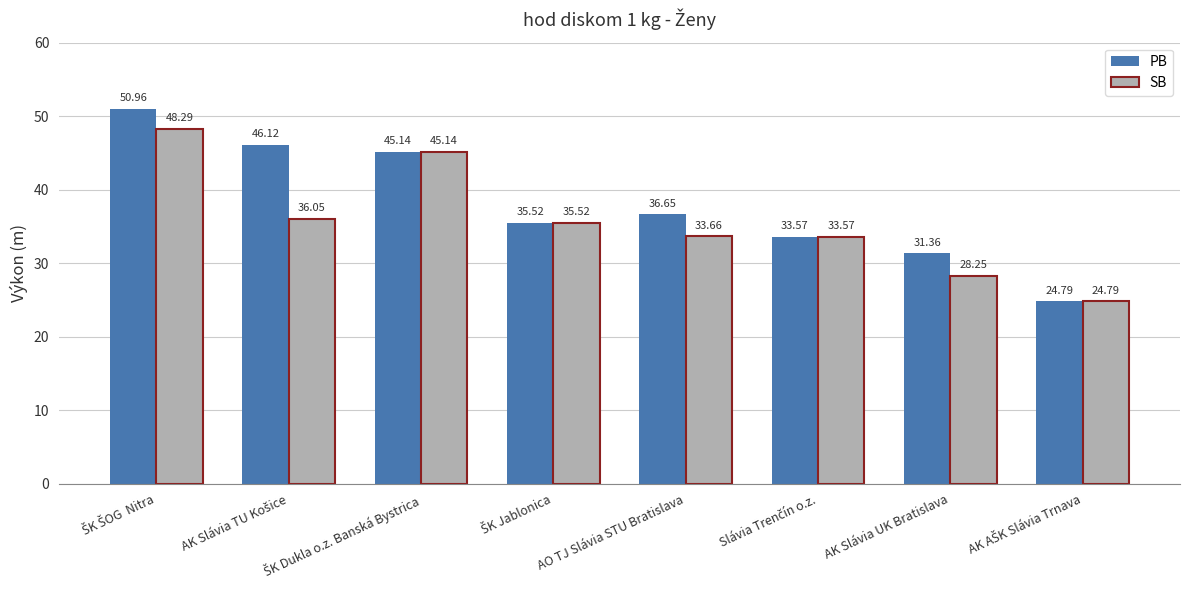

What is the minimum value for PB?

24.8